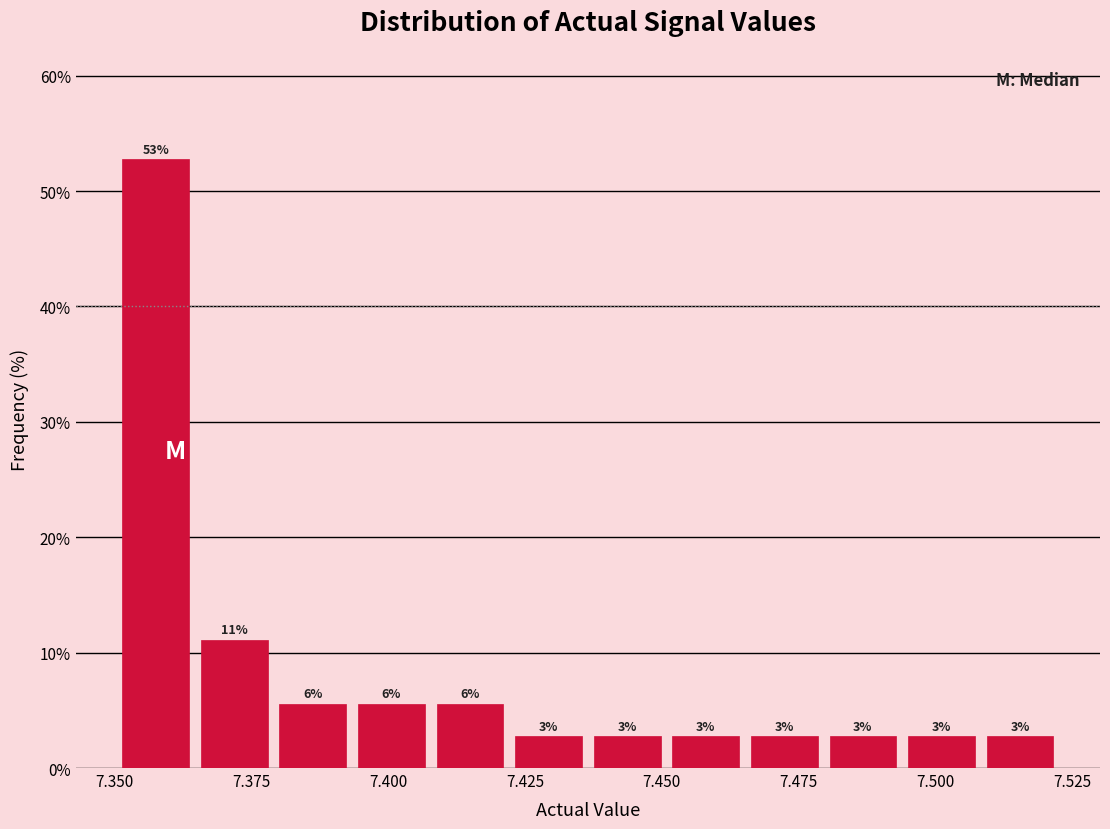

Read against the x-axis, roughly where is the centre of the tallest bar?

7.360